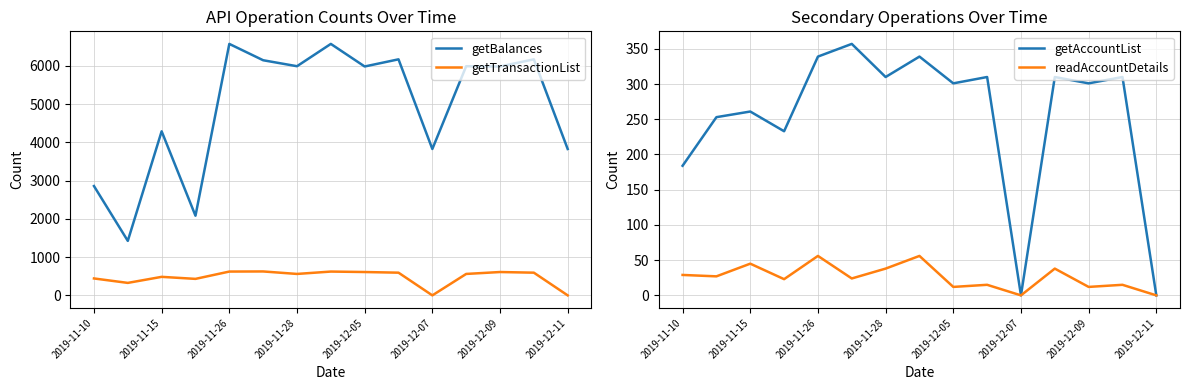

True or false: getTransactionList and getBalances intersect in this chart.

False